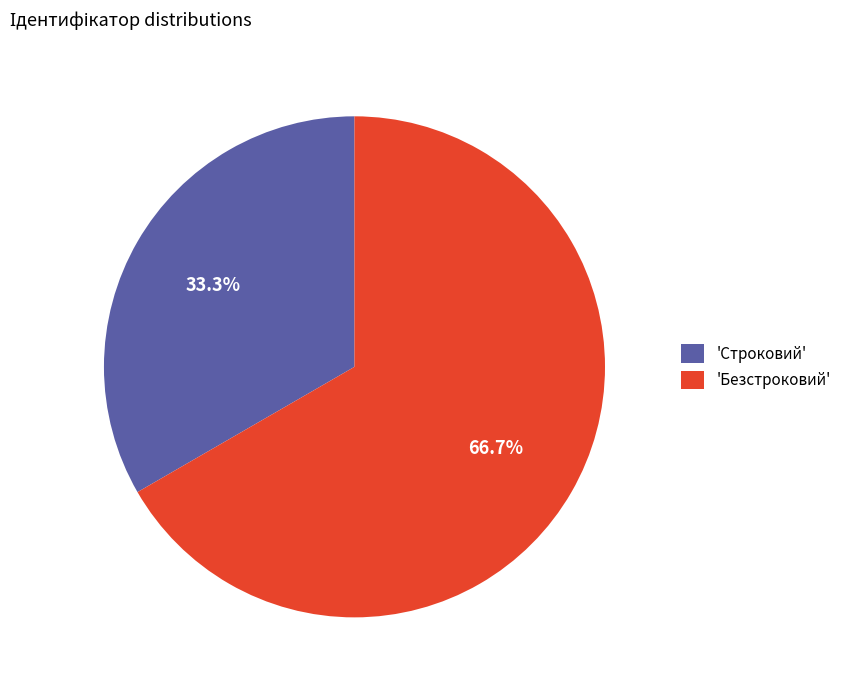

Which category has the biggest portion of the pie?

'Безстроковий'